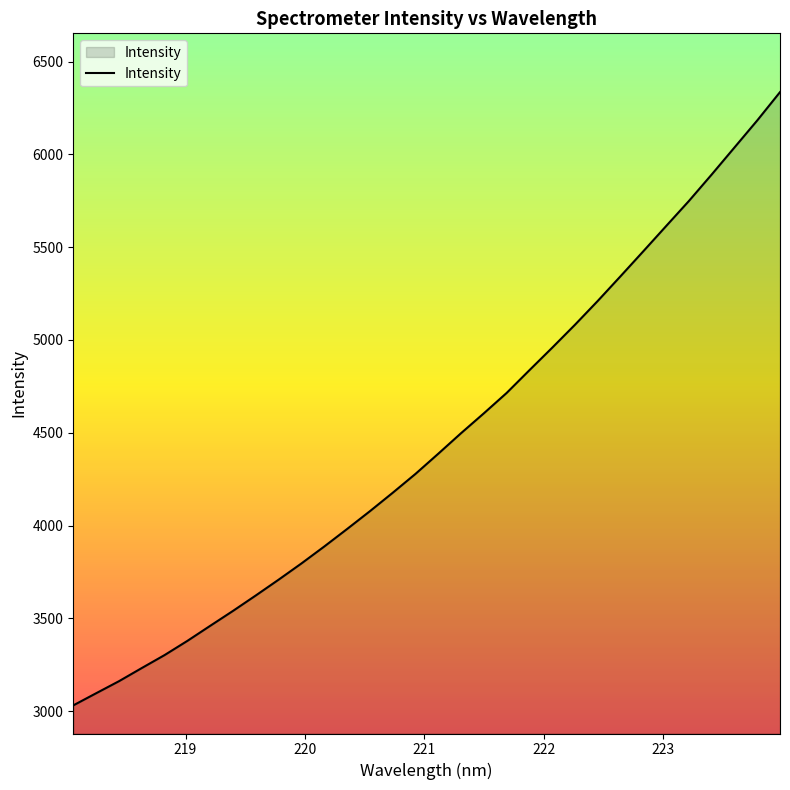

What is the difference between the maximum and minimum values?

3304.4